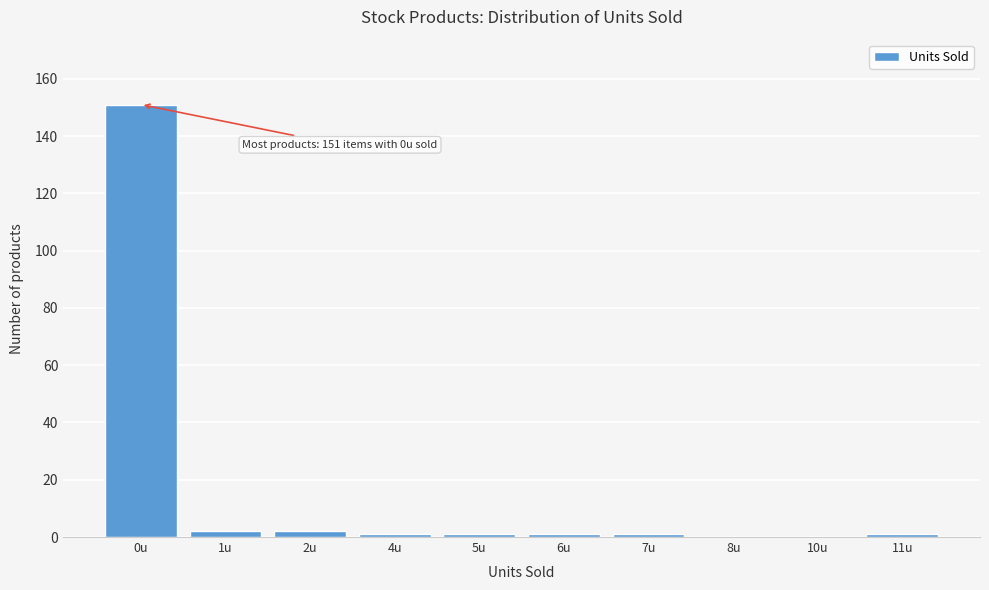

Reading left to right, list all the values displayed in this chart.

0u=151	1u=2	2u=2	4u=1	5u=1	6u=1	7u=1	8u=0	10u=0	11u=1